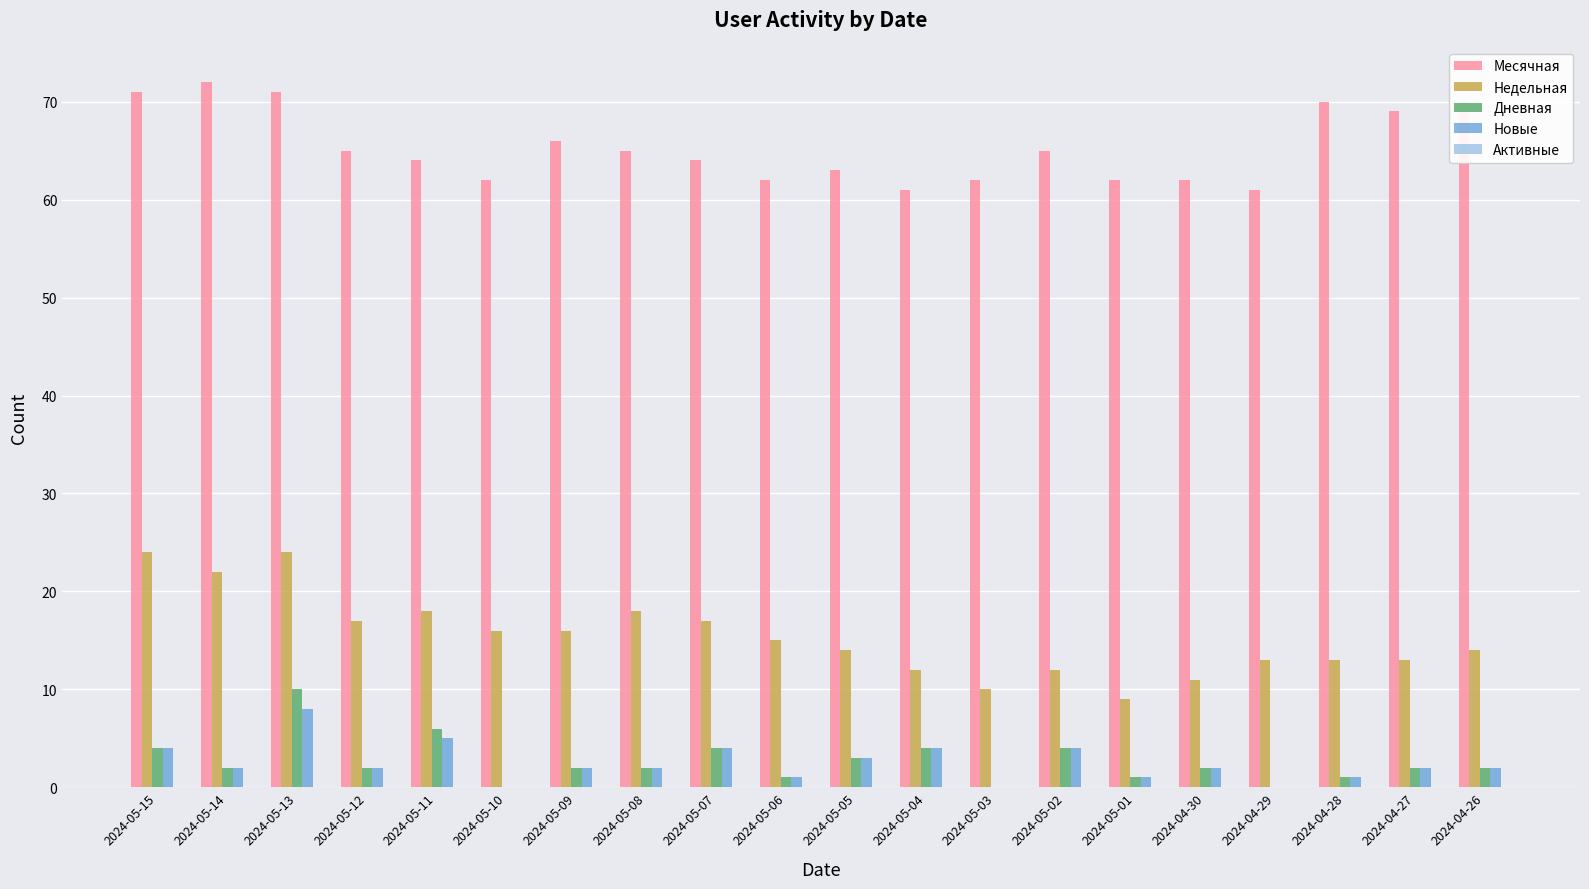

Are the bars grouped side by side (vs. stacked)?

Yes